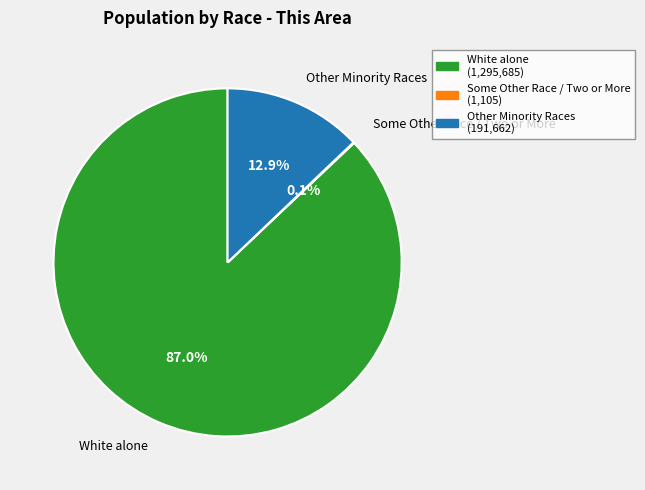

Which category accounts for the majority?

White alone